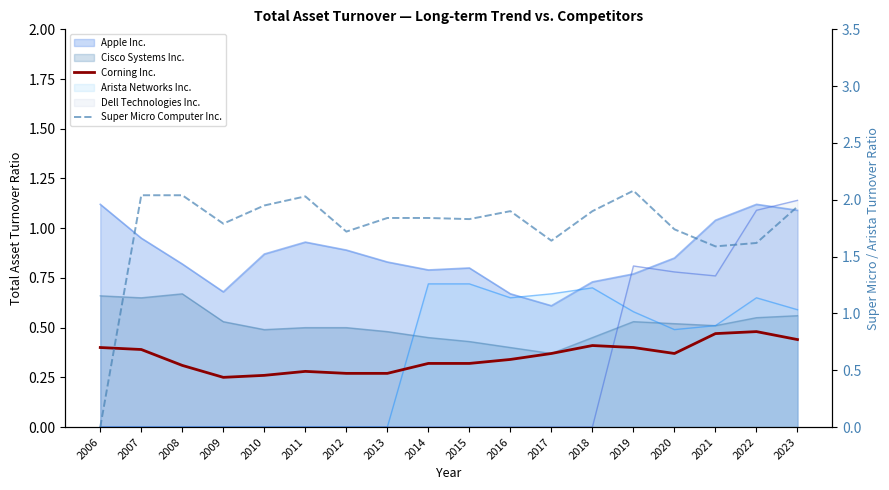

How many data points in Super Micro Computer Inc. are above 1?

17